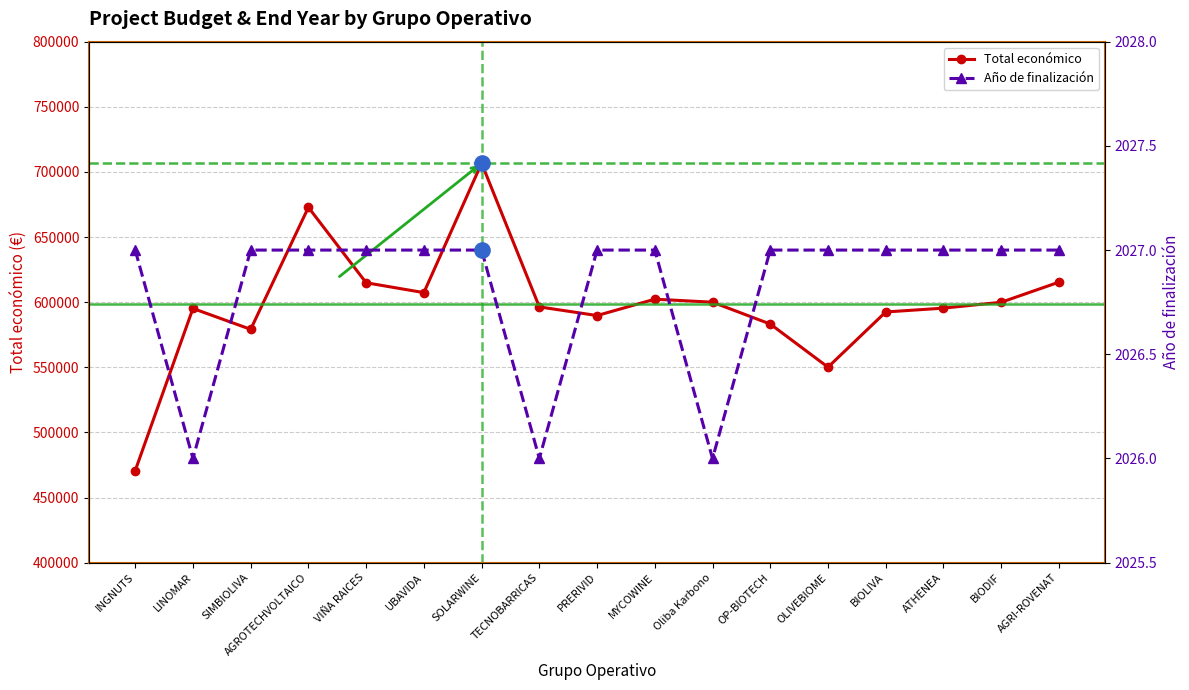

Rank the series by their maximum value, from lowest to highest.

Año de finalización, Total económico